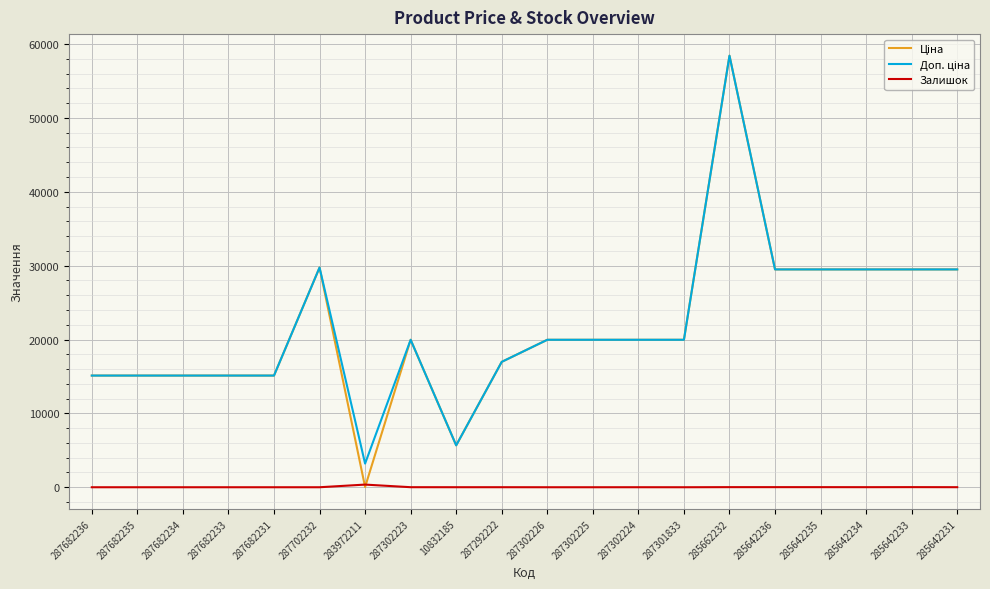

What is the maximum value shown in the chart?

58426.5